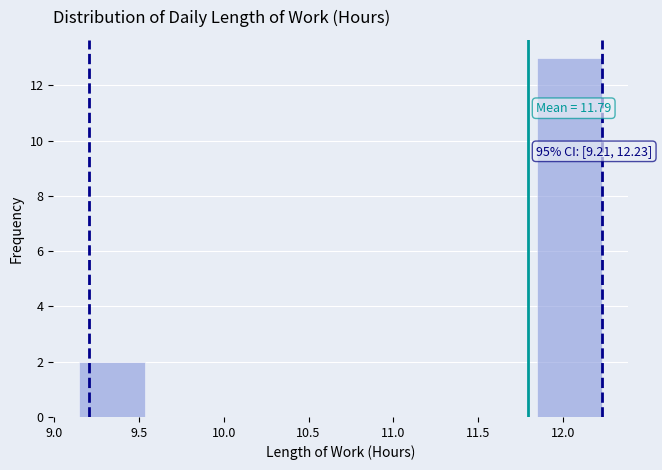

Over which range of the x-axis is the bar tallest?

11.845 to 12.230